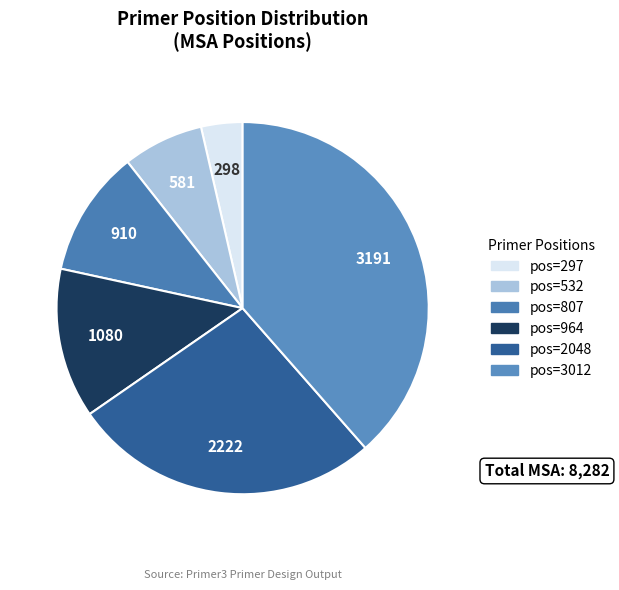

Count the number of slices in the pie.

6